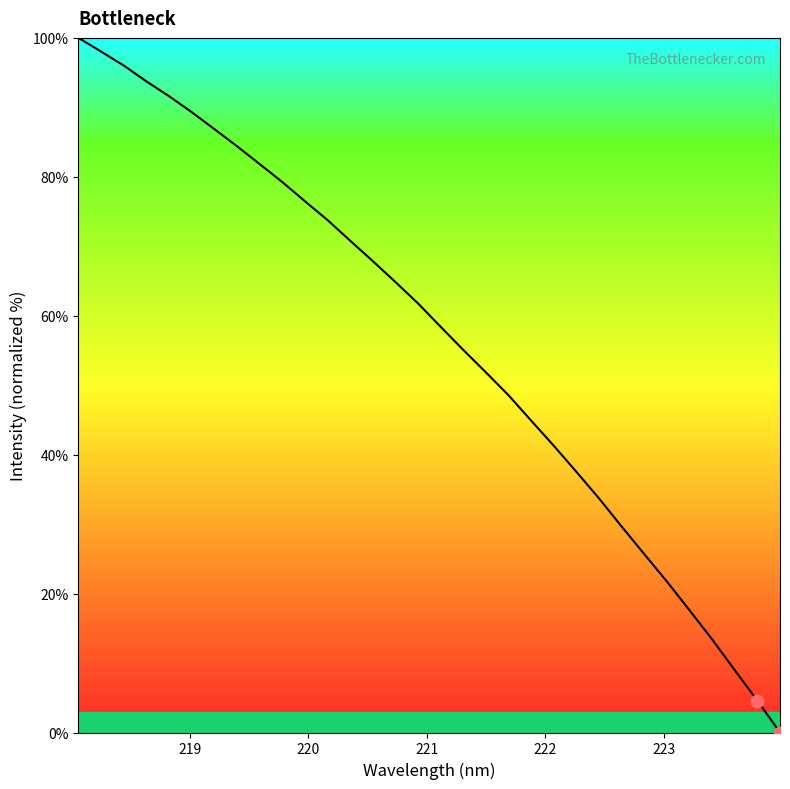

What is the difference between the maximum and minimum values?

100.0